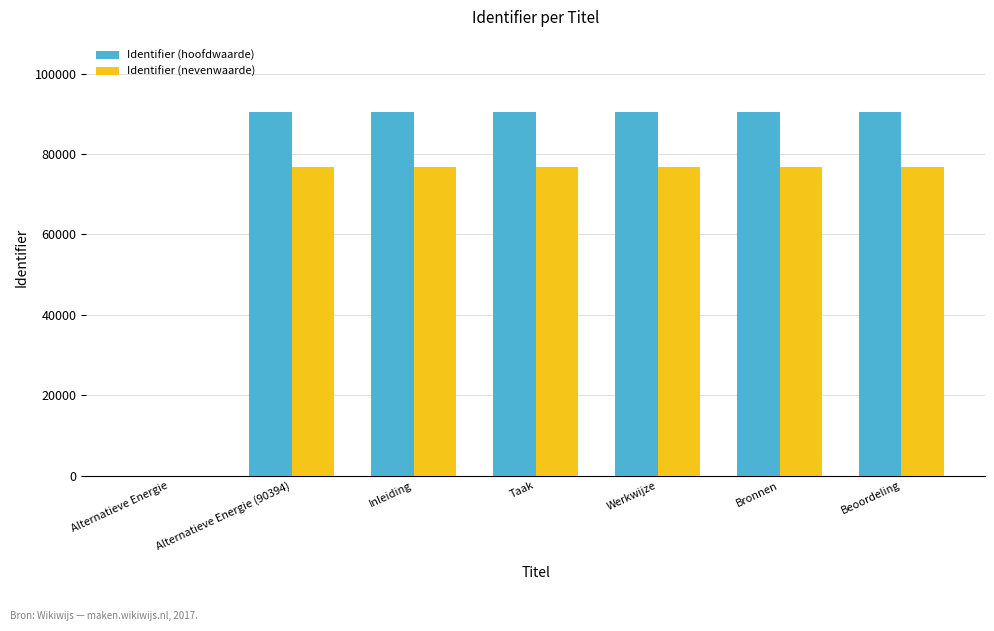

How many values in Identifier (hoofdwaarde) are above zero?

6